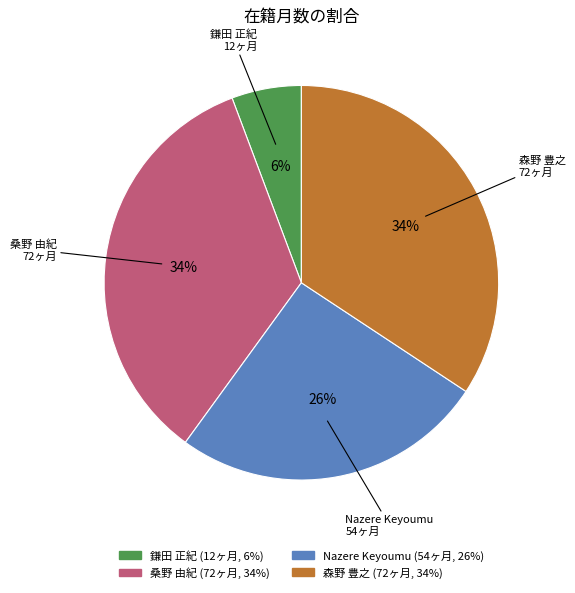

Which slice is the smallest?

鎌田 正紀